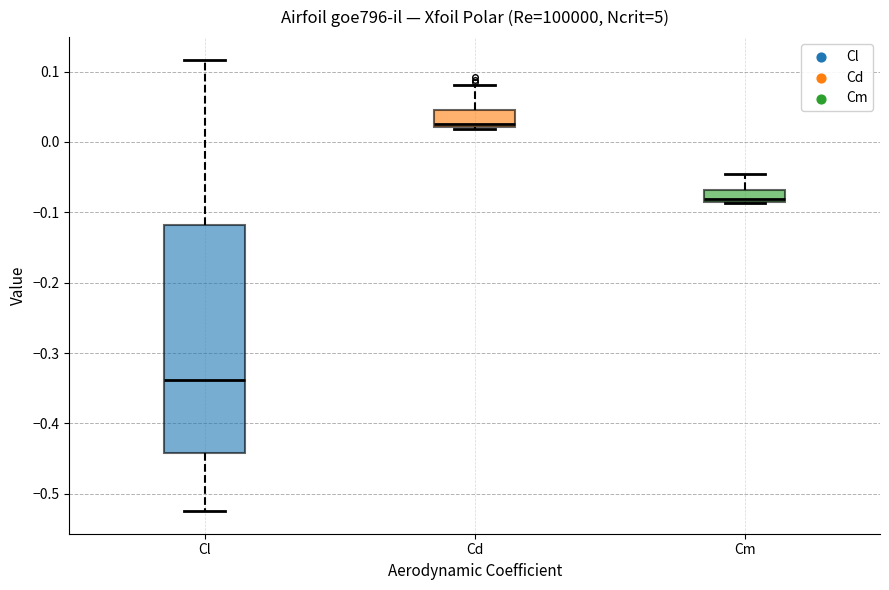

Reading left to right, transcribe this box plot: for each box, give where its median line is, the range the box spans, and where its two whiskers end, as read against the y-axis. The values are not printed on the chart, so give them approximately, as read against the axis.

Cl: median -0.34, box -0.44 to -0.12, whiskers -0.52 to 0.12
Cd: median 0.02 (just above the box's lower edge), box 0.02 to 0.05, whiskers 0.02 (just below the box's lower edge) to 0.08
Cm: median -0.08, box -0.09 to -0.07, whiskers -0.09 to -0.05